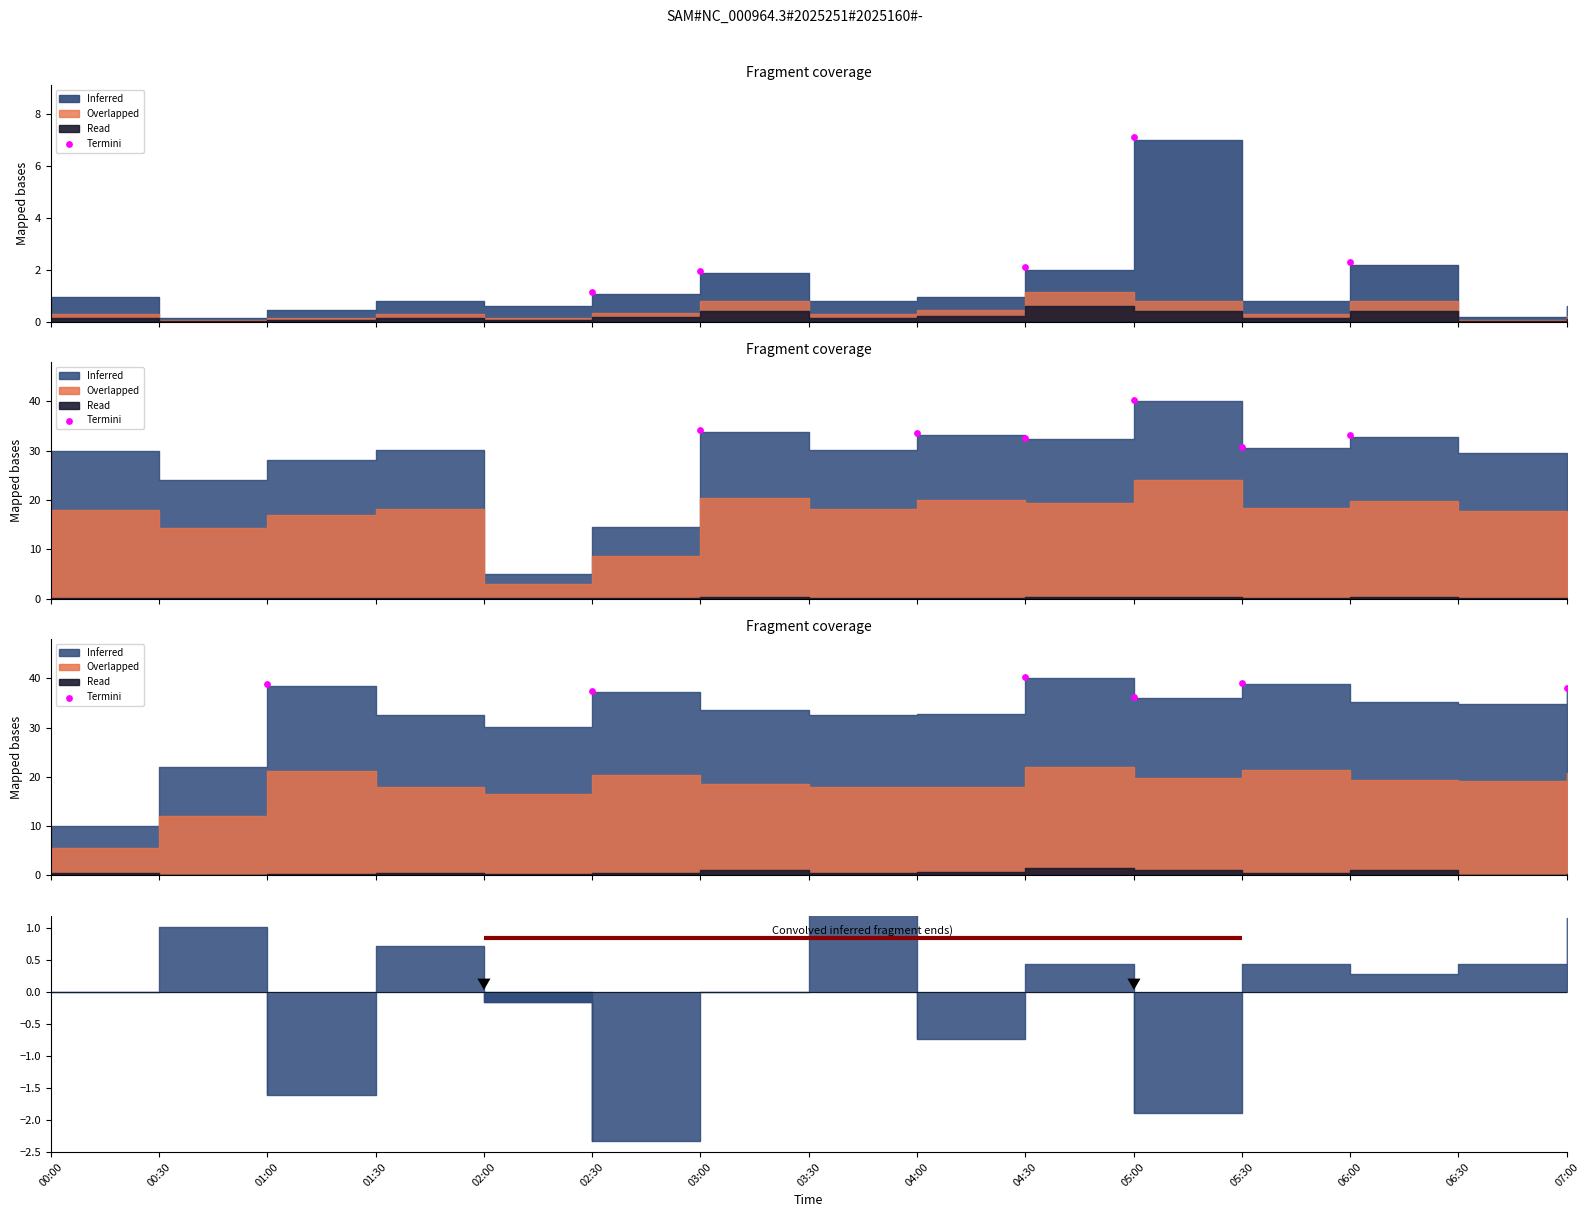

Which has a higher value, 05:30 or 04:30?

04:30